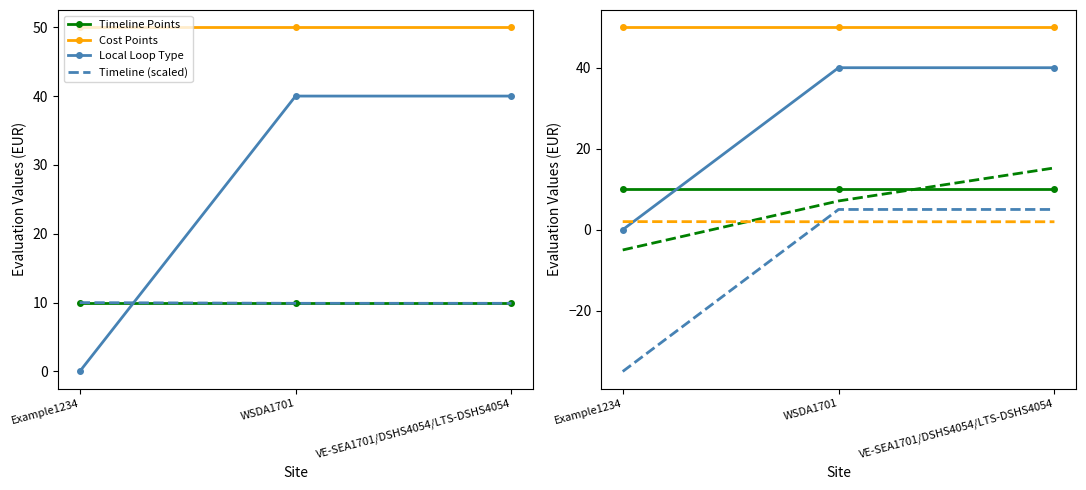

Is this an area chart (filled region under the line)?

No